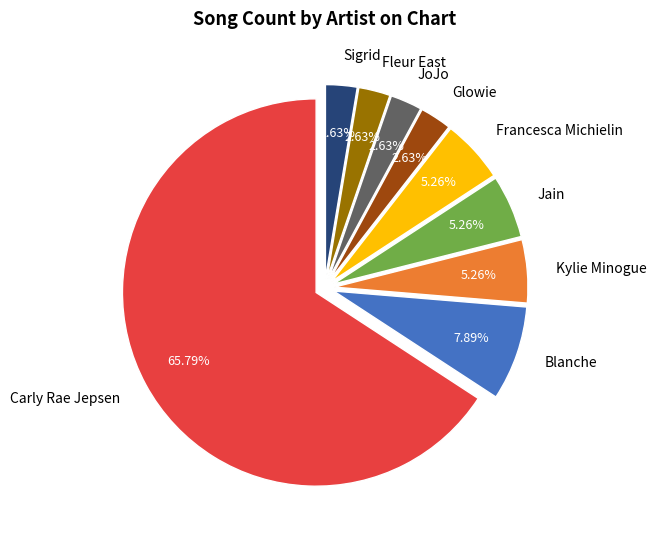

To the nearest percent, what is the average slice percentage?

11%